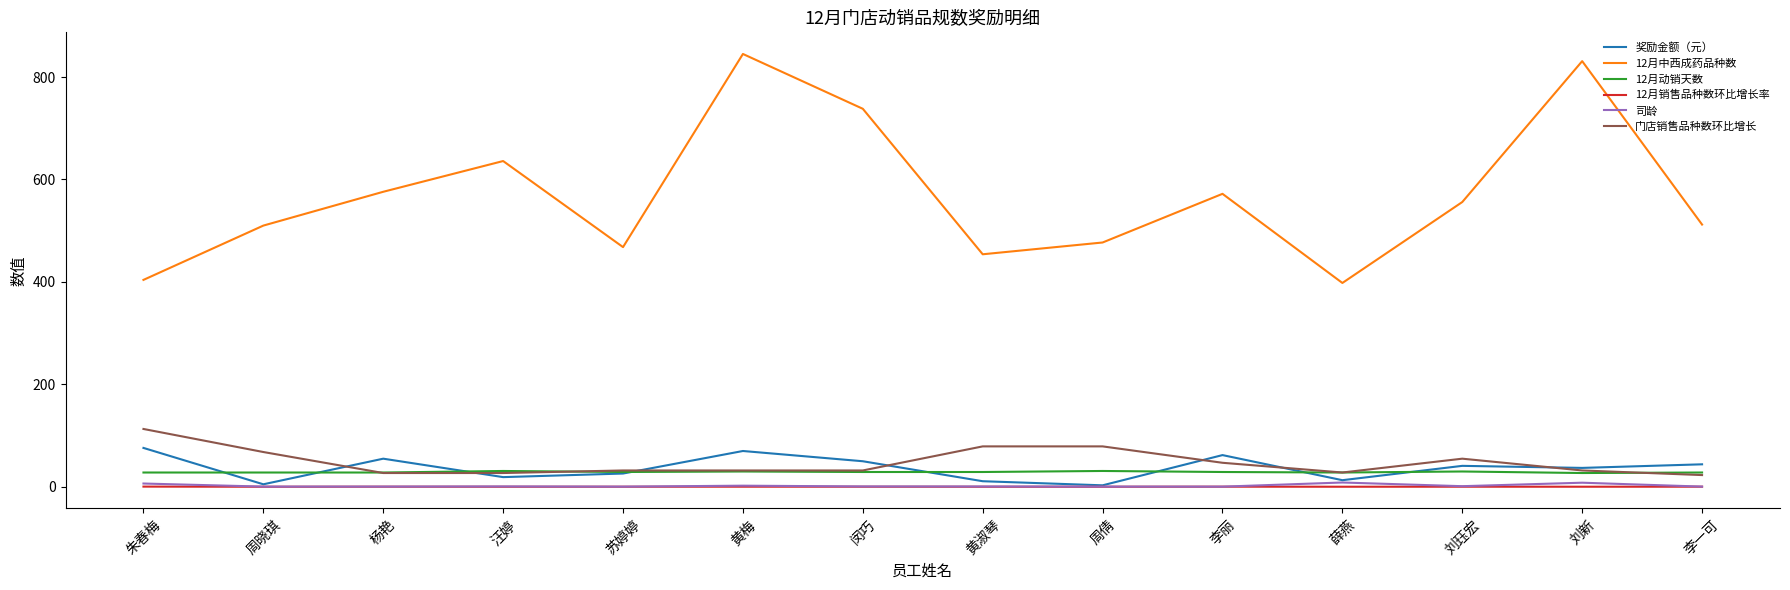

What is the difference between the maximum and second lowest values in the 司龄 series?

8.1